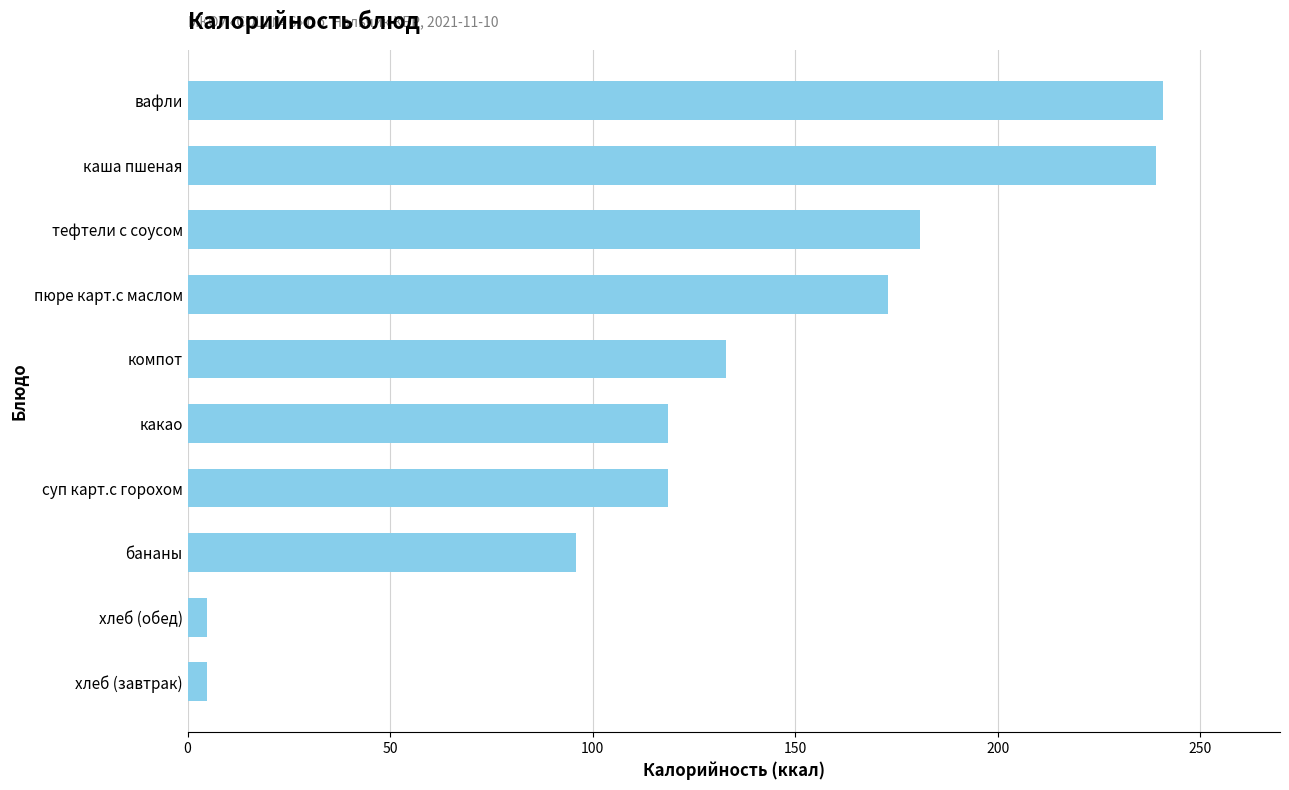

How many bars are there in total?

10